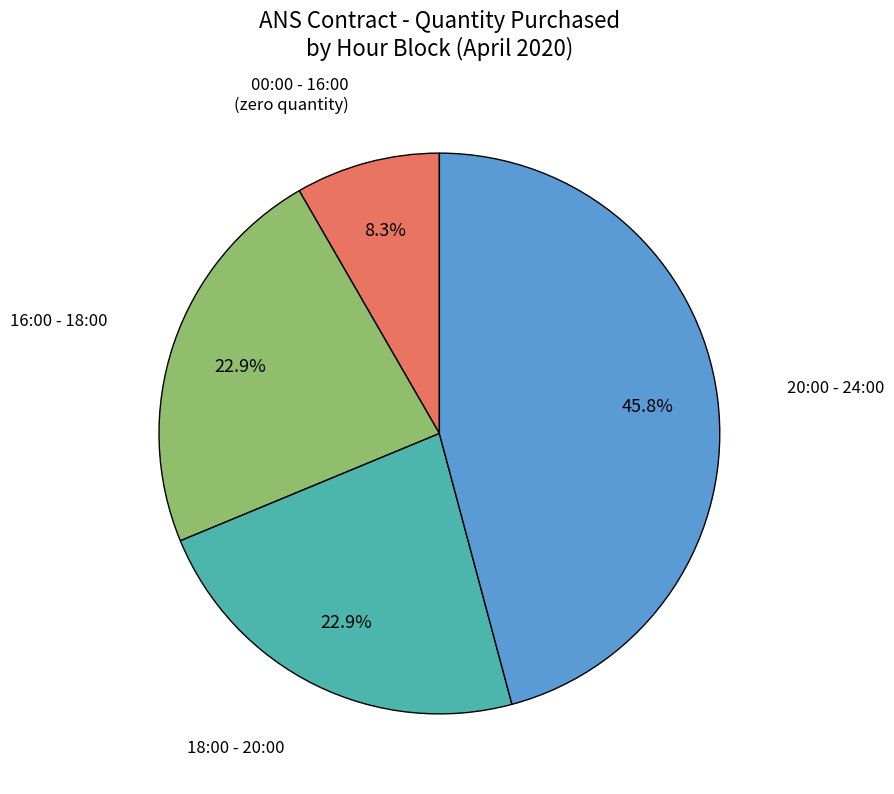

Approximately how many times larger is the value at 20:00 - 24:00 compared to 16:00 - 18:00?

2.0